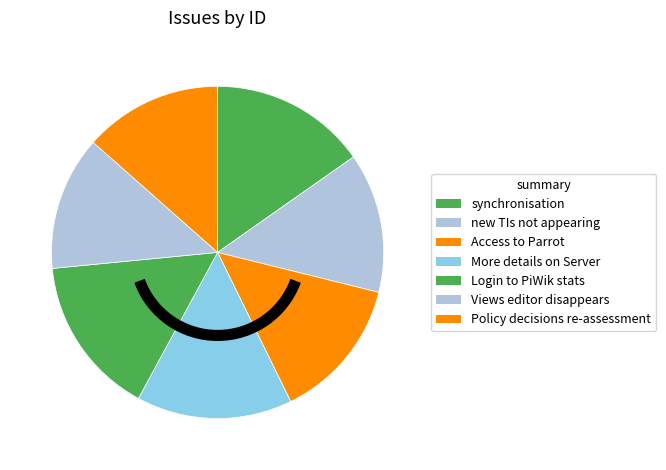

How many segments does this pie chart have?

7